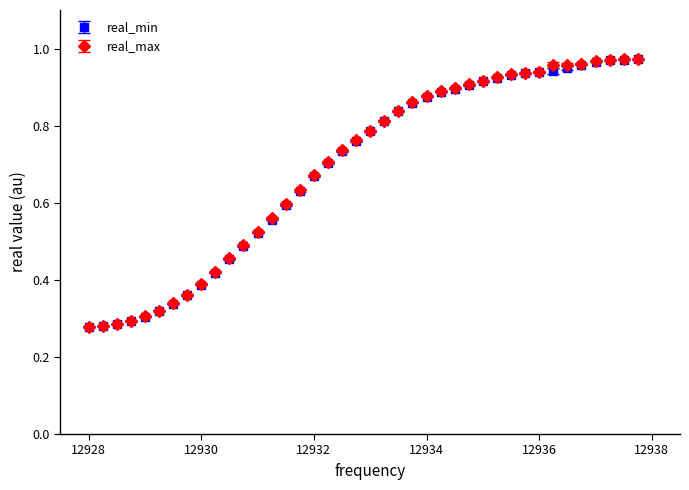

At how many categories does at least one series exceed 0?

40